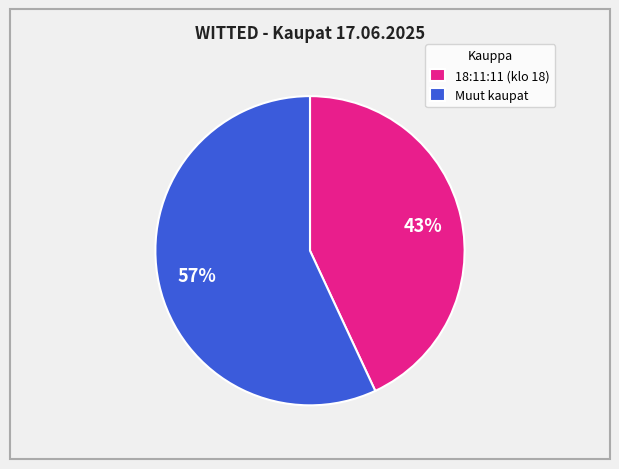

Is Muut kaupat the majority of the pie?

Yes